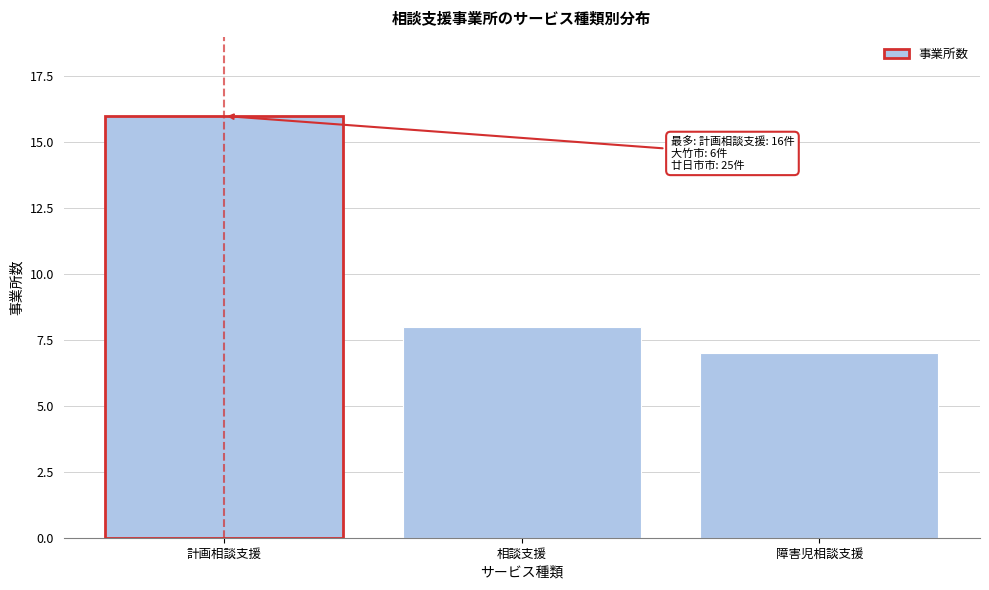

Reading left to right, transcribe all the data shown in this chart.

計画相談支援=16	相談支援=8	障害児相談支援=7